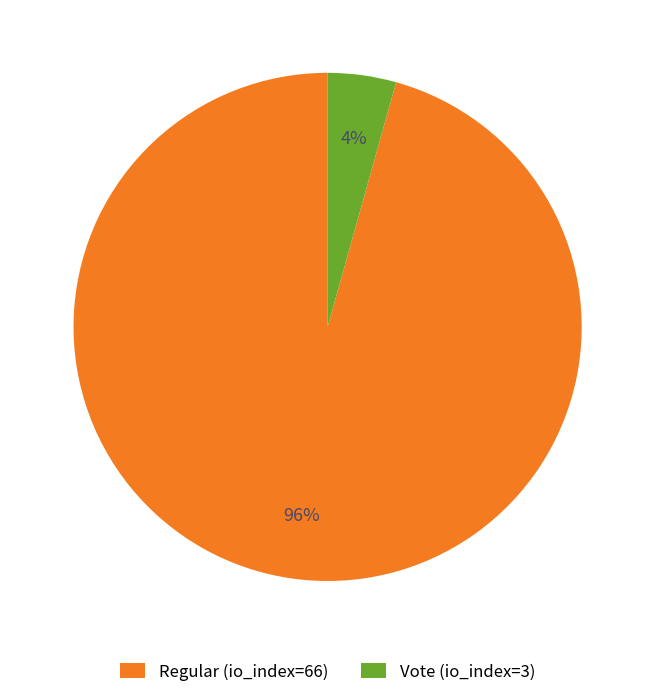

Do Vote (io_index=3) and Regular (io_index=66) together represent more than half of the pie?

Yes